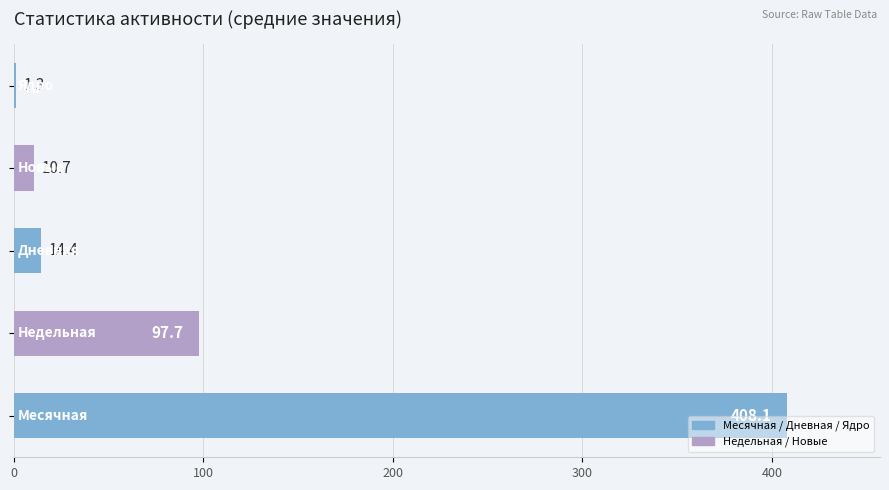

What is the greatest value displayed?

408.1